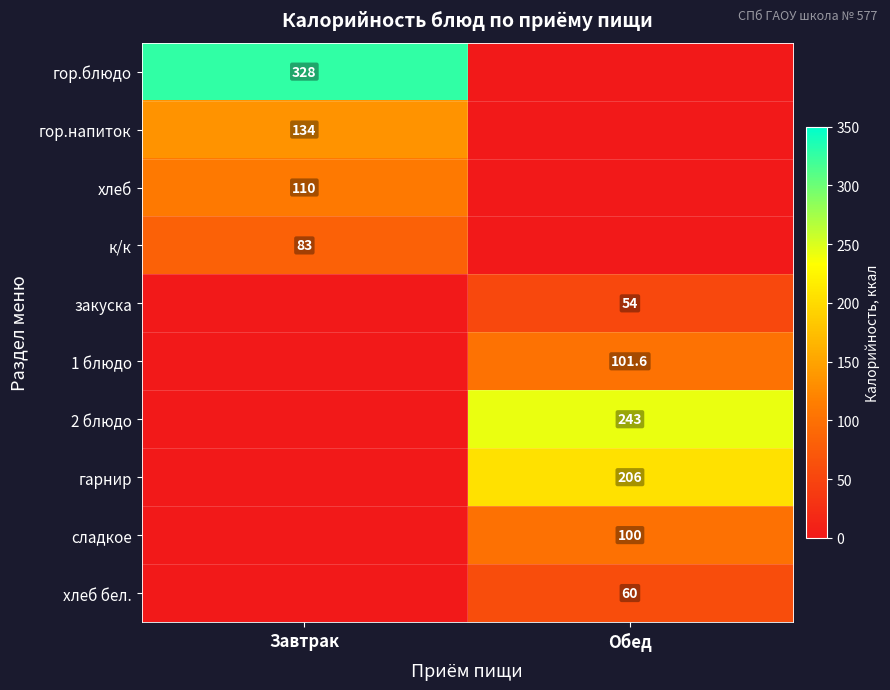

Is it true that гор.напиток equals 222.0 at Завтрак?

False